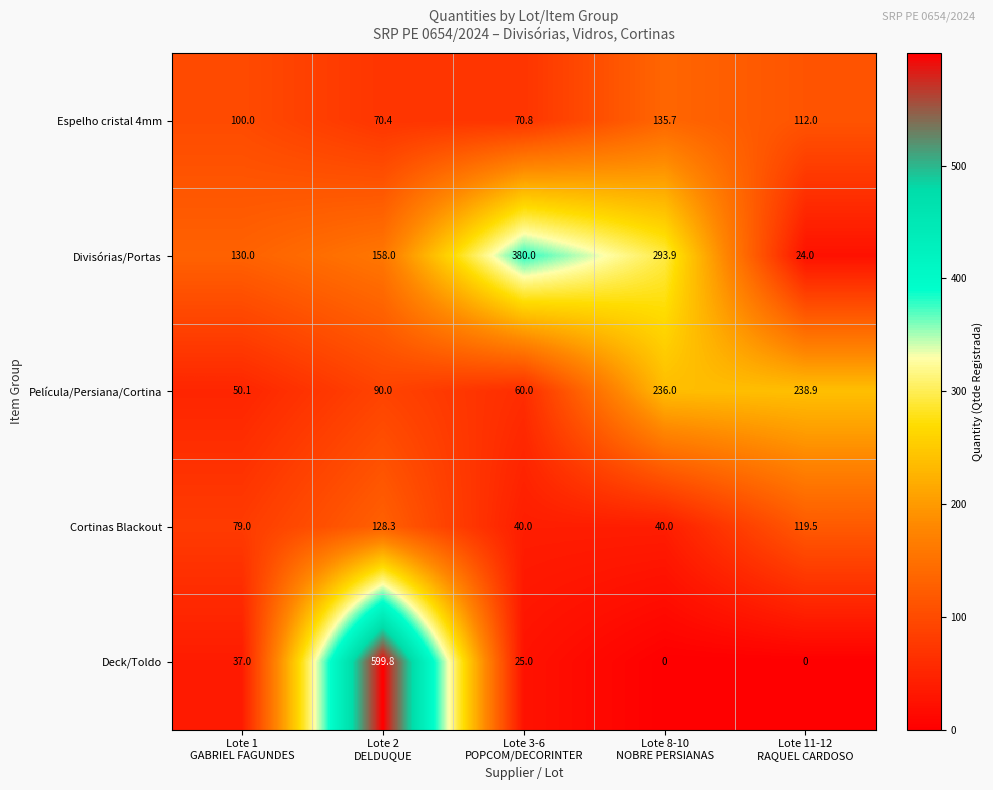

Reading right to left, extract all data points from this chart.

Espelho cristal 4mm: 112.0	135.7	70.8	70.4	100.0
Divisórias/Portas: 24.0	293.9	380.0	158.0	130.0
Película/Persiana/Cortina: 238.9	236.0	60.0	90.0	50.1
Cortinas Blackout: 119.5	40.0	40.0	128.3	79.0
Deck/Toldo: 0.0	0.0	25.0	599.8	37.0